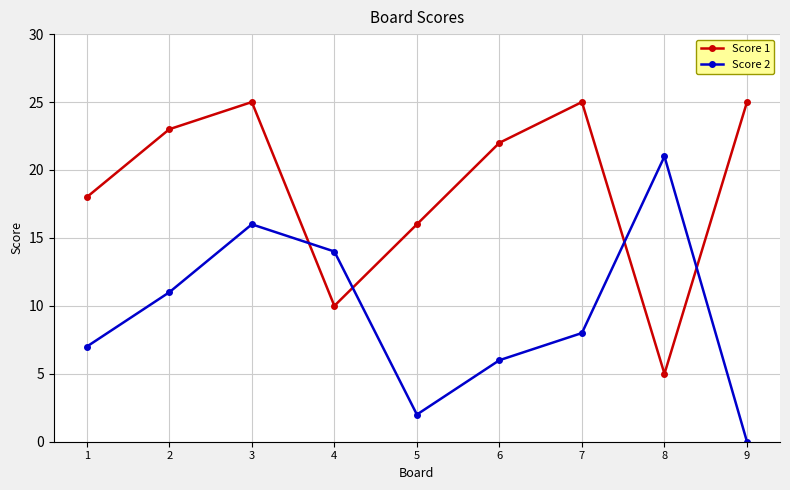

At which category does Score 2 reach its first local valley?

5